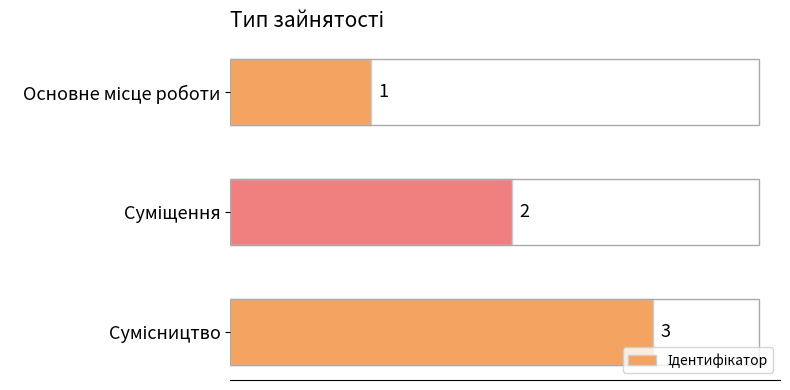

How many values are between 1 and 3?

3